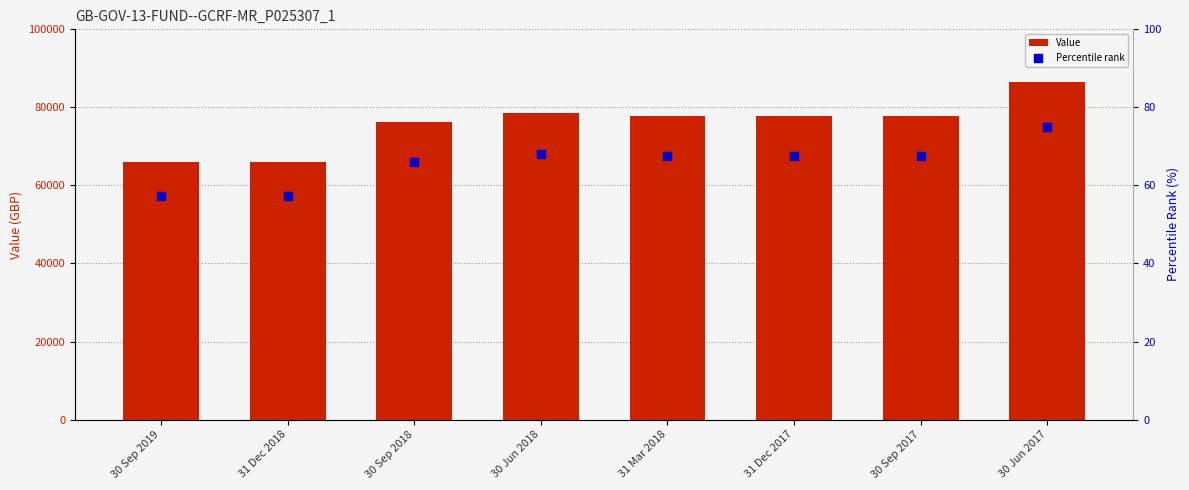

What are all the series names shown in the legend?

Value, Percentile rank